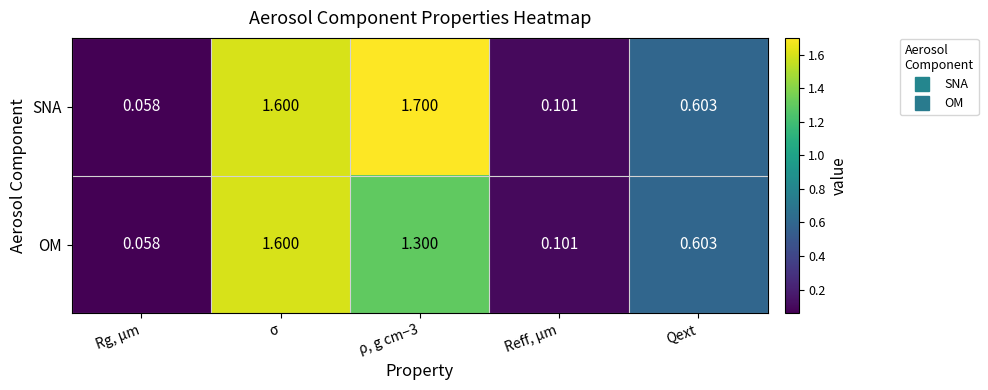

Count the number of categories in the chart.

5